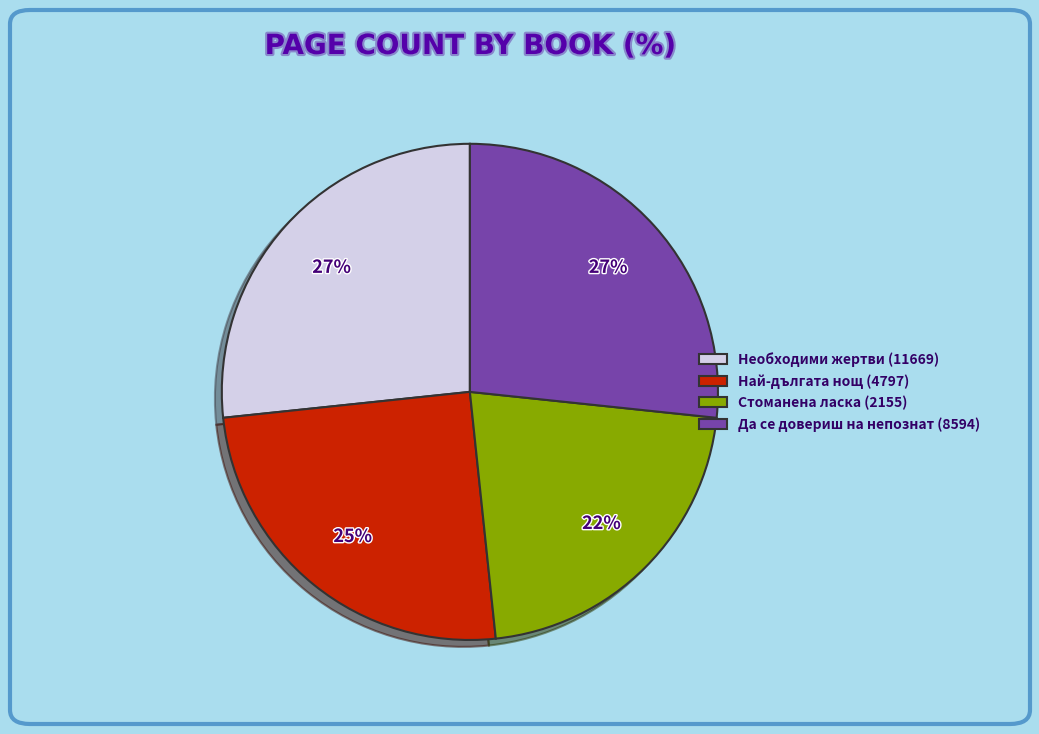

To the nearest percent, what is the average slice percentage?

25%